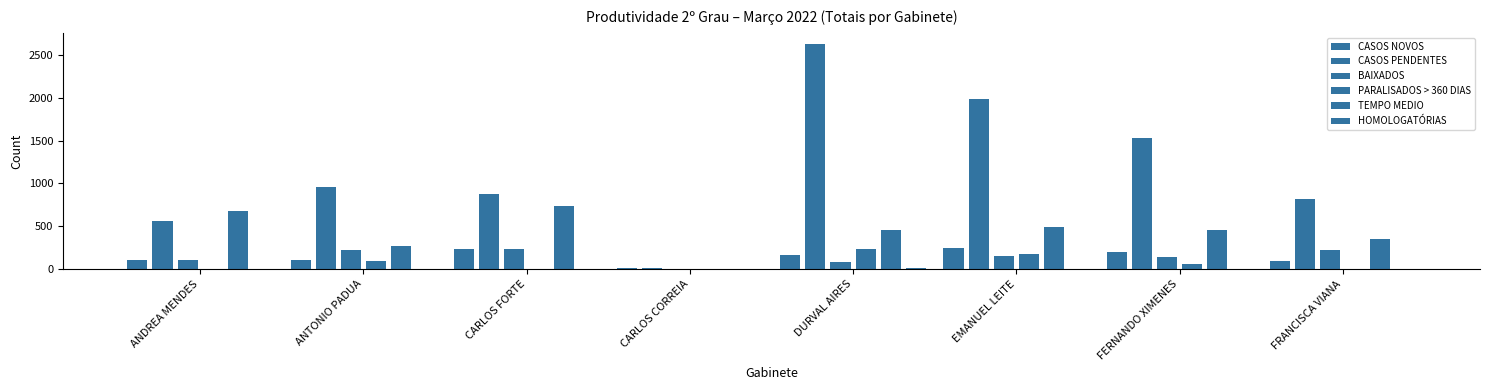

Which has a higher value, FERNANDO XIMENES or EMANUEL LEITE?

EMANUEL LEITE